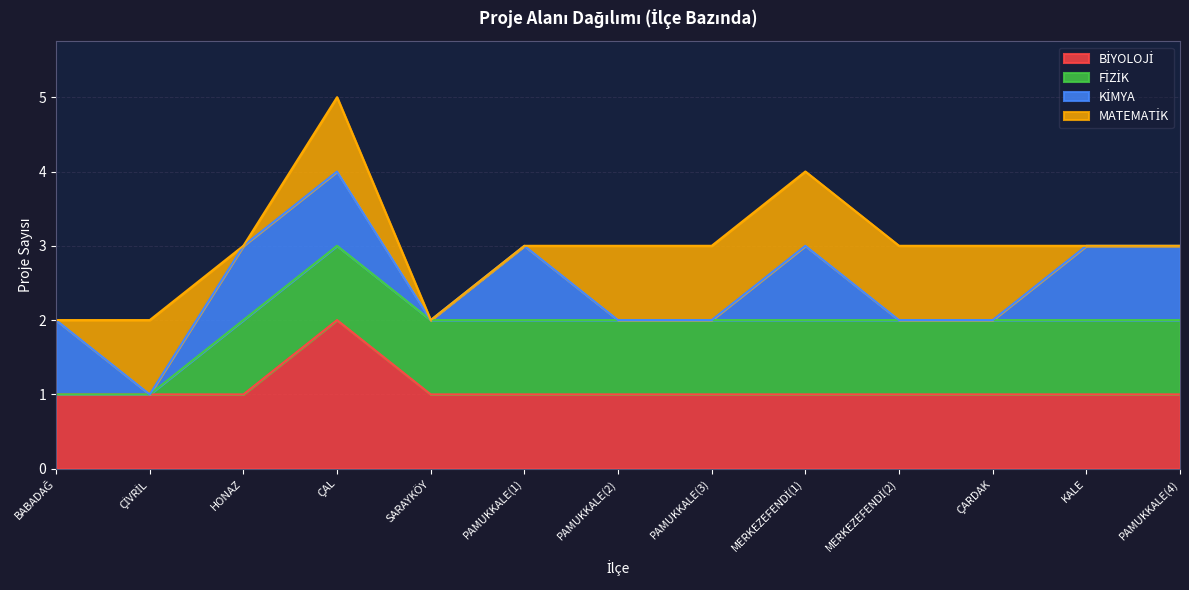

Reading left to right, what are all the values shown in this chart?

BİYOLOJİ: BABADAĞ=1	ÇİVRİL=1	HONAZ=1	ÇAL=2	SARAYKÖY=1	PAMUKKALE(1)=1	PAMUKKALE(2)=1	PAMUKKALE(3)=1	MERKEZEFENDİ(1)=1	MERKEZEFENDİ(2)=1	ÇARDAK=1	KALE=1	PAMUKKALE(4)=1
FİZİK: BABADAĞ=0	ÇİVRİL=0	HONAZ=1	ÇAL=1	SARAYKÖY=1	PAMUKKALE(1)=1	PAMUKKALE(2)=1	PAMUKKALE(3)=1	MERKEZEFENDİ(1)=1	MERKEZEFENDİ(2)=1	ÇARDAK=1	KALE=1	PAMUKKALE(4)=1
KİMYA: BABADAĞ=1	ÇİVRİL=0	HONAZ=1	ÇAL=1	SARAYKÖY=0	PAMUKKALE(1)=1	PAMUKKALE(2)=0	PAMUKKALE(3)=0	MERKEZEFENDİ(1)=1	MERKEZEFENDİ(2)=0	ÇARDAK=0	KALE=1	PAMUKKALE(4)=1
MATEMATİK: BABADAĞ=0	ÇİVRİL=1	HONAZ=0	ÇAL=1	SARAYKÖY=0	PAMUKKALE(1)=0	PAMUKKALE(2)=1	PAMUKKALE(3)=1	MERKEZEFENDİ(1)=1	MERKEZEFENDİ(2)=1	ÇARDAK=1	KALE=0	PAMUKKALE(4)=0